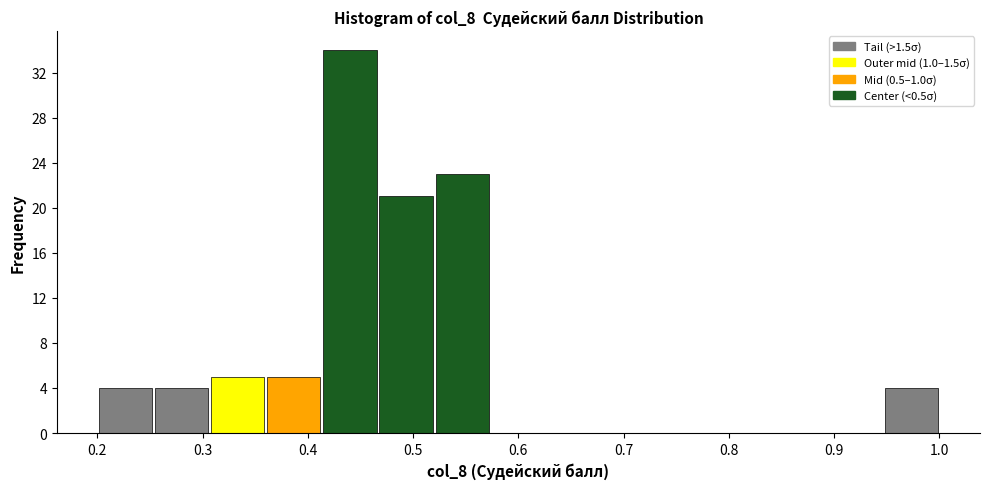

Reading left to right, list every bar in this chart as the range it spans on the x-axis followed by its height. Neither the bar edges nor the heights are printed on the chart, so give them approximately, as read against the axes.

0.20 to 0.25: 4
0.25 to 0.31: 4
0.31 to 0.36: 5
0.36 to 0.41: 5
0.41 to 0.47: 34
0.47 to 0.52: 21
0.52 to 0.57: 23
0.57 to 0.63: 0
0.63 to 0.68: 0
0.68 to 0.73: 0
0.73 to 0.79: 0
0.79 to 0.84: 0
0.84 to 0.89: 0
0.89 to 0.95: 0
0.95 to 1.00: 4